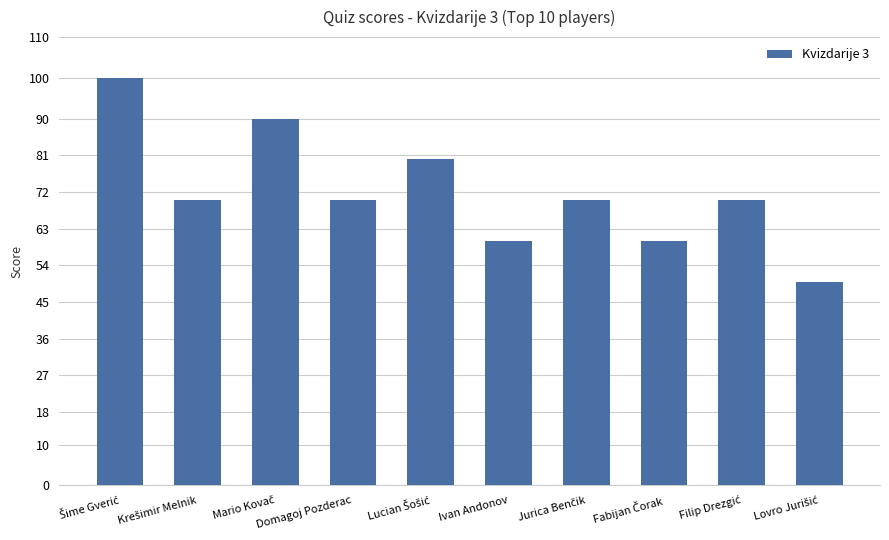

What is the value of the 5th bar from the left?

80